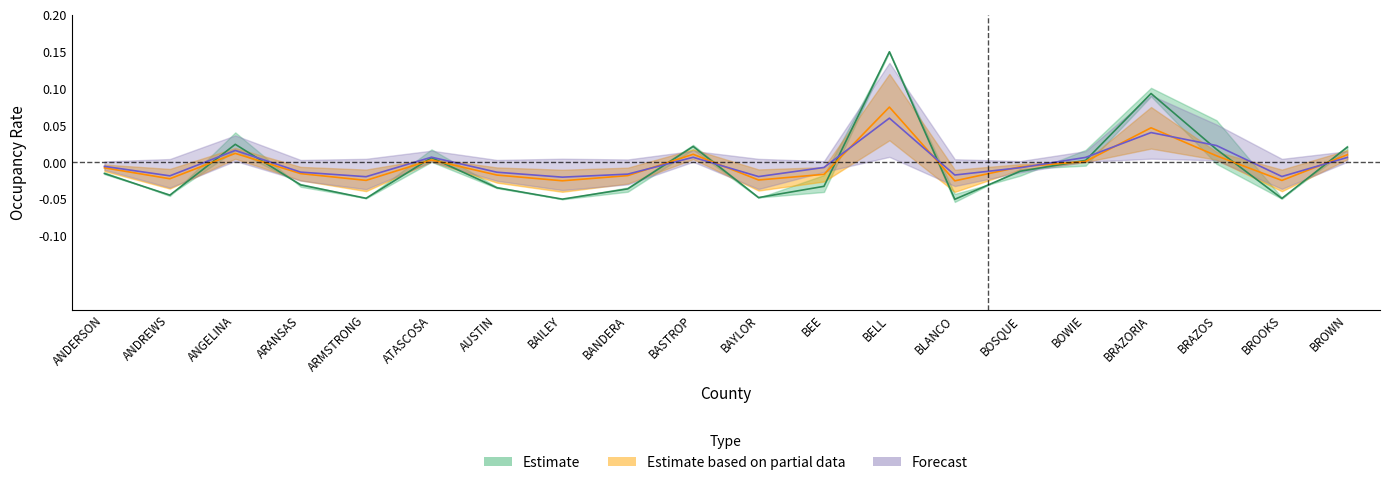

What is the spread (max minus min) of values at BRAZORIA?

0.1